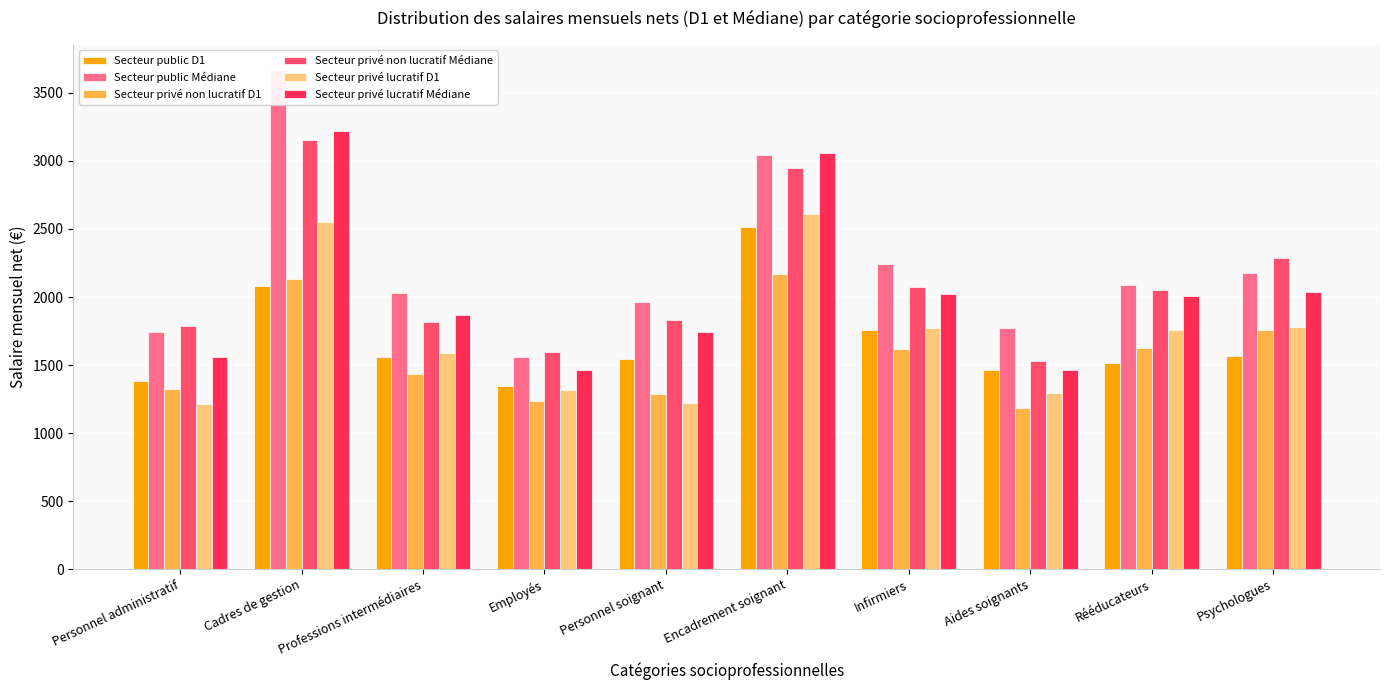

What is the total value across all series at Employés?

8520.5